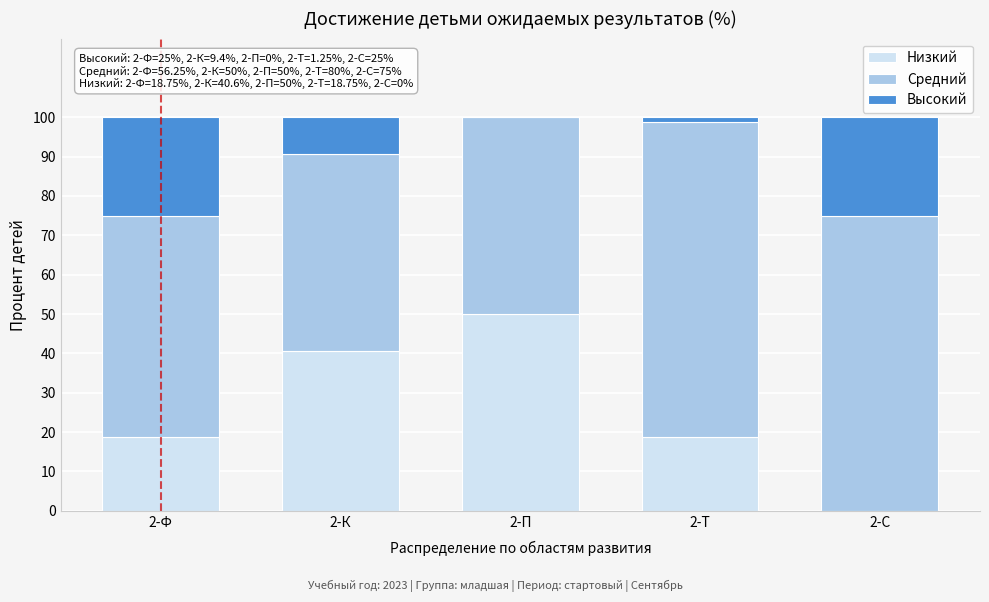

Reading left to right, transcribe the values for Низкий.

2-Ф=18.8	2-К=40.6	2-П=50.0	2-Т=18.8	2-С=0.0